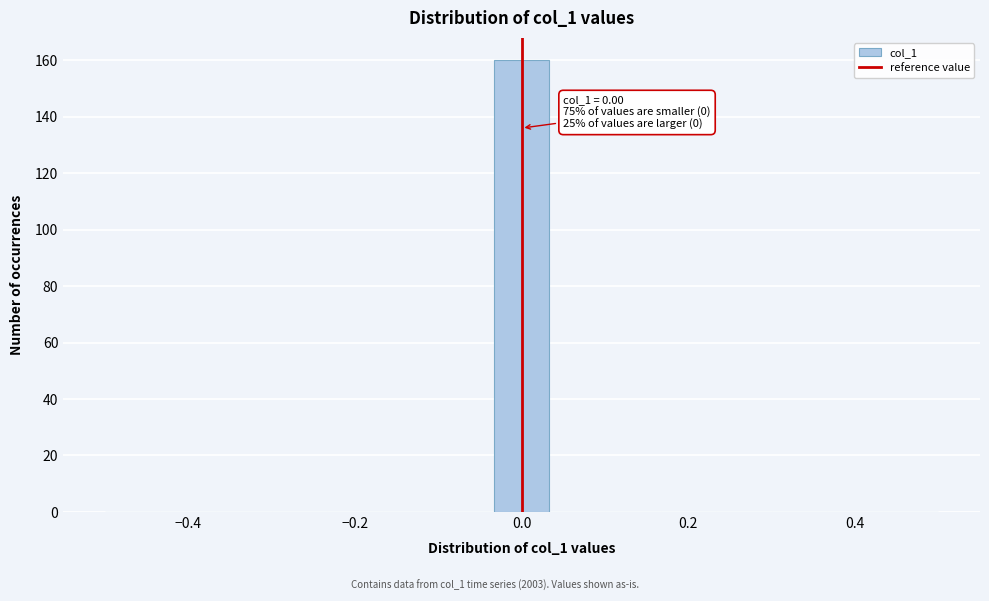

Read against the x-axis, roughly where is the centre of the tallest bar?

0.00